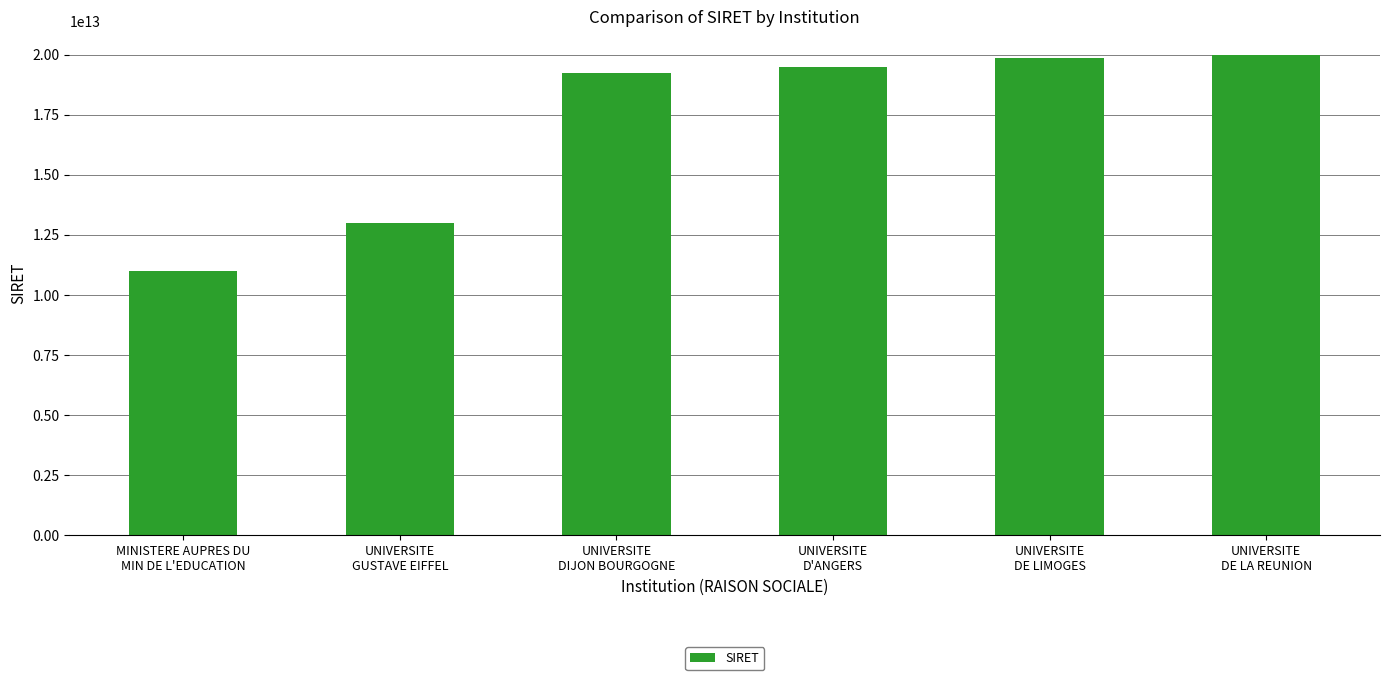

How many bars are there in total?

6